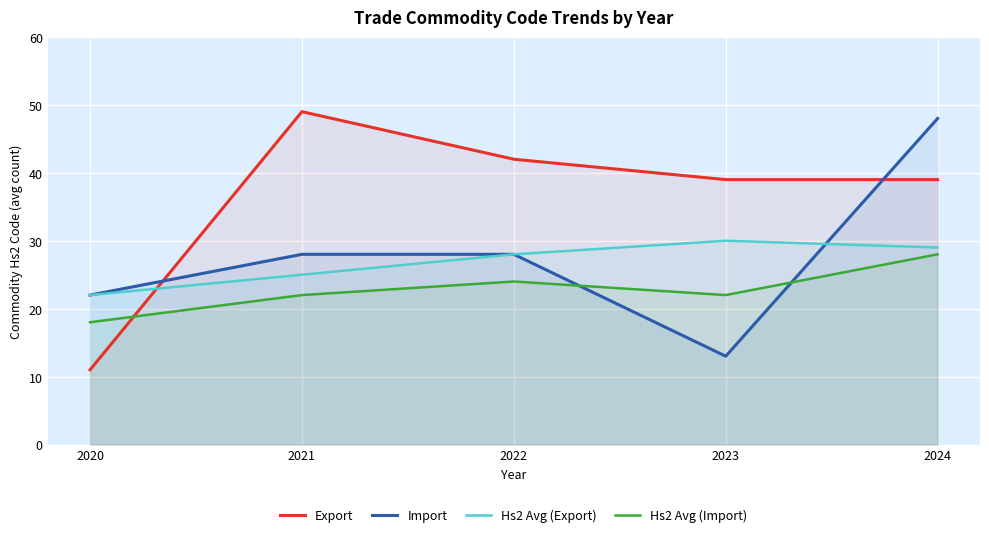

What is the total value across all series at 2023?

104